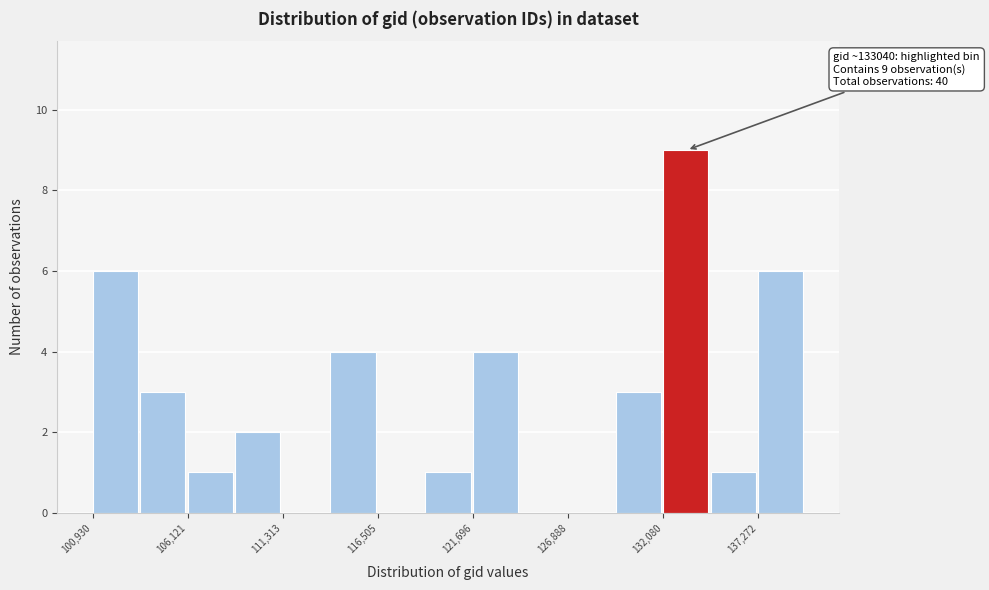

Around what value on the x-axis is the tallest bar? Give the approximate position of its centre, as read against the axis.

133000